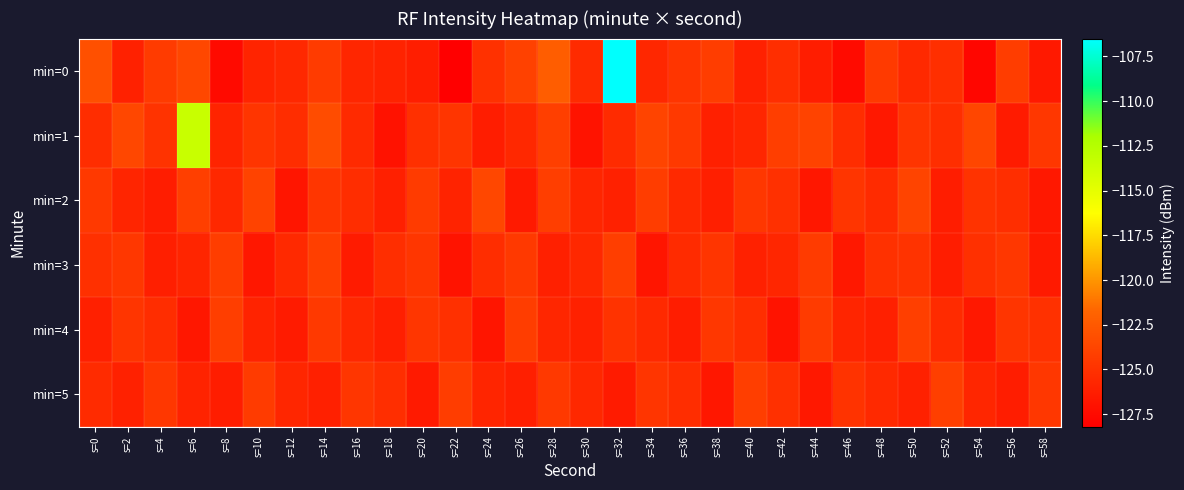

Which series has the widest spread of values?

min=0